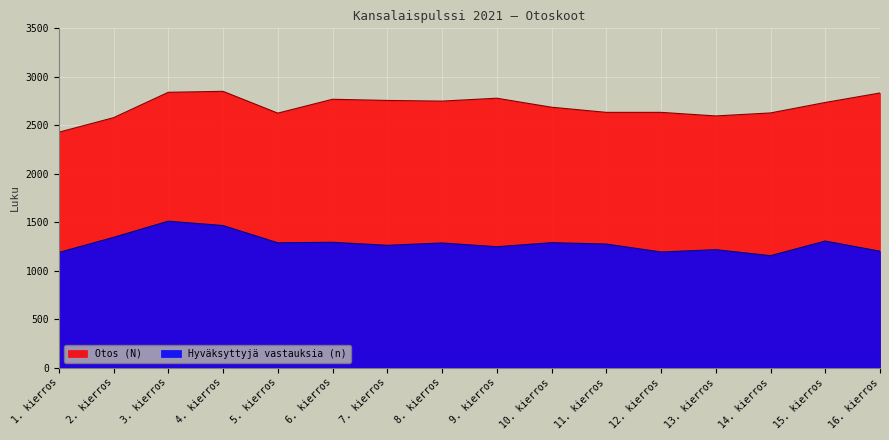

What are all the series names shown in the legend?

Otos (N), Hyväksyttyjä vastauksia (n)